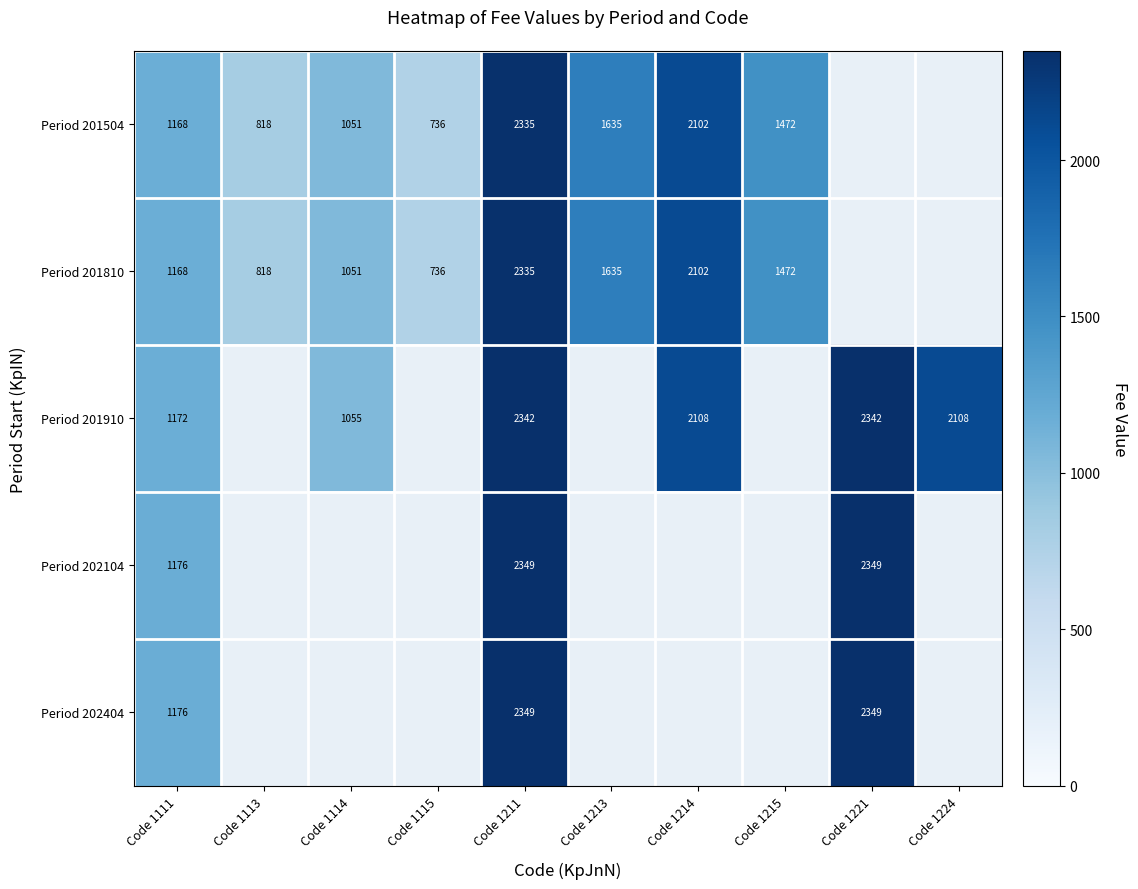

Is it true that Period 201810 equals 736 at Code 1115?

True